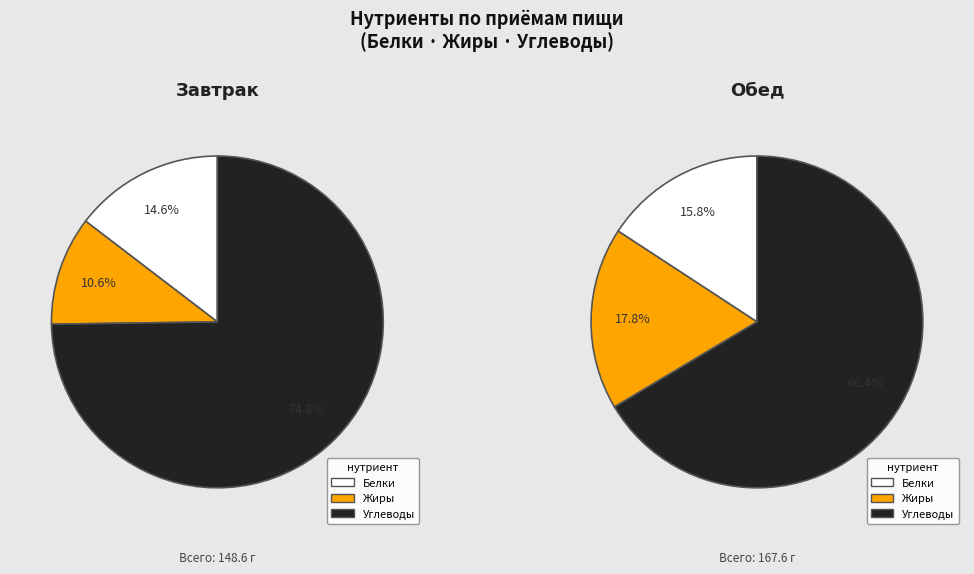

To the nearest percent, what is the combined percentage of Завтрак and Обед?

100%